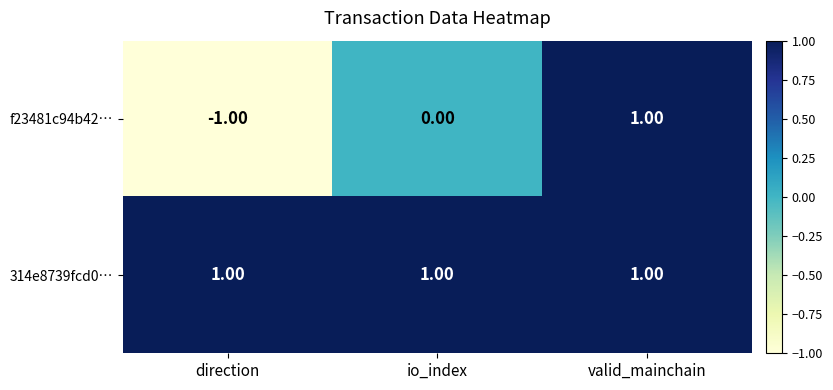

How many data points does each series have?

3